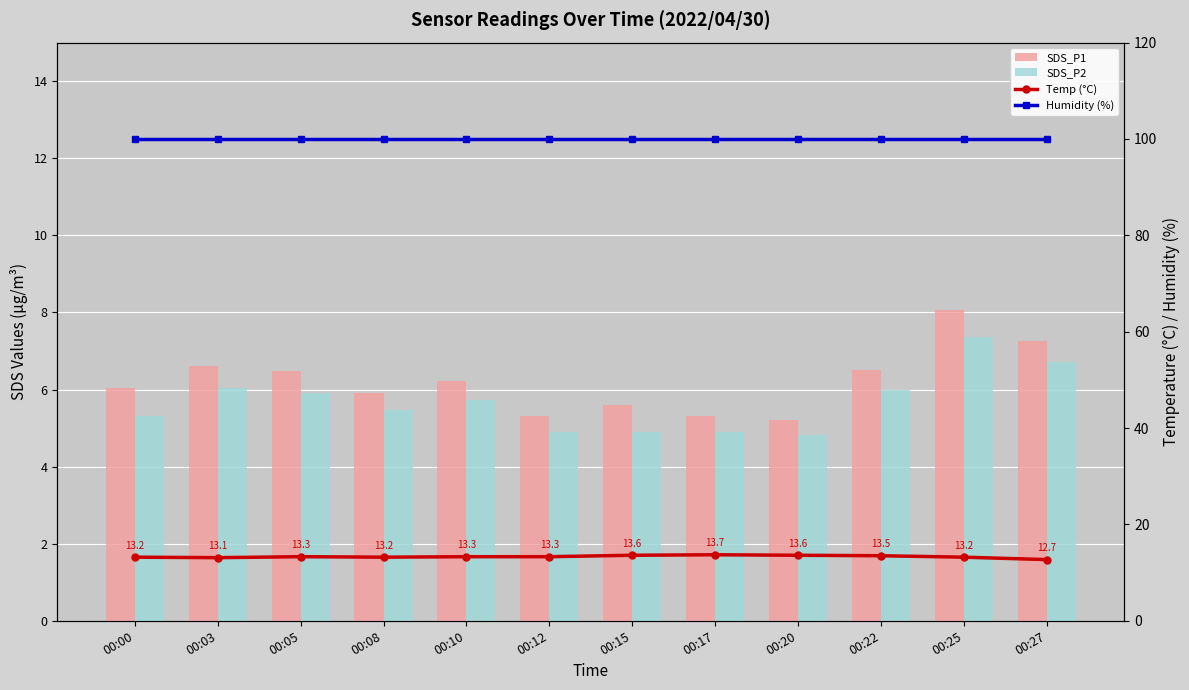

List the series in order of their peak value, highest first.

Humidity (%), Temp (°C), SDS_P1, SDS_P2